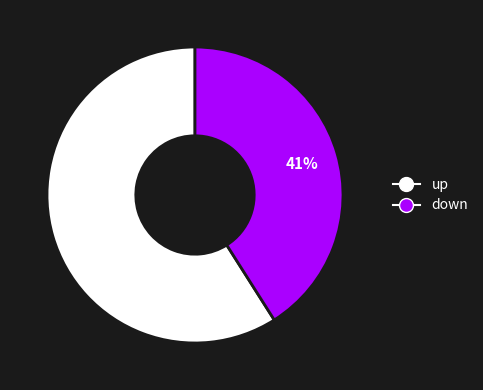

The up slice represents 44% of the pie. True or false?

False